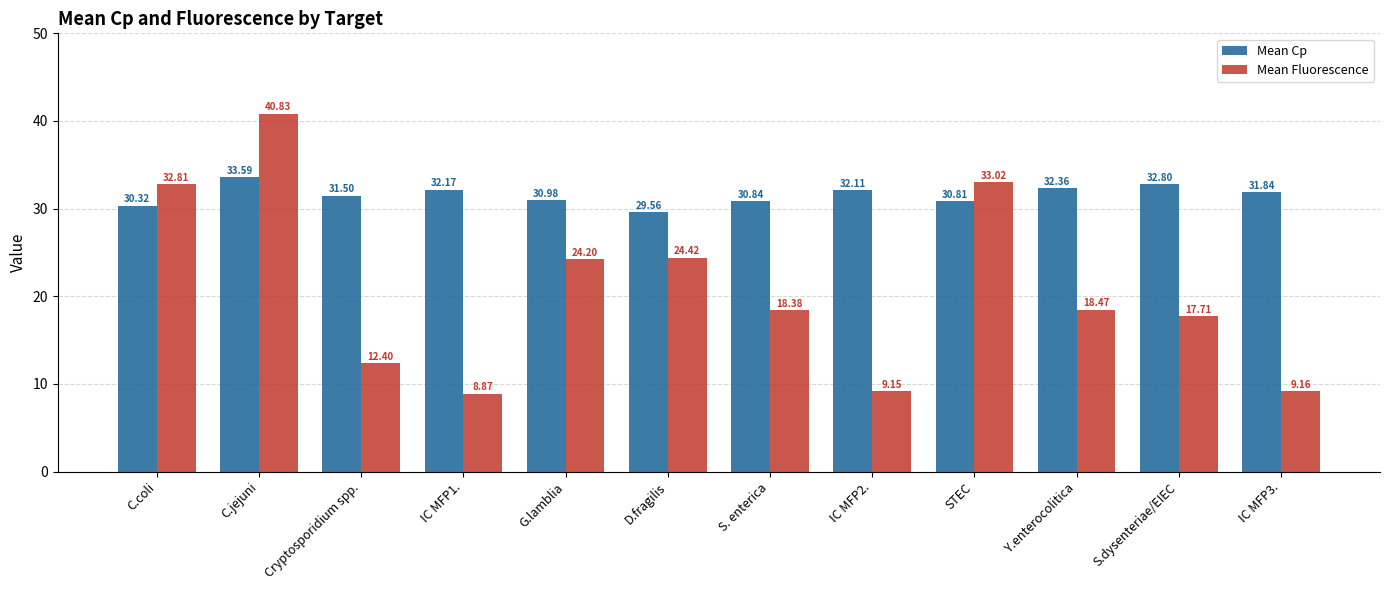

Which category has the highest value in the Mean Cp series?

C.jejuni